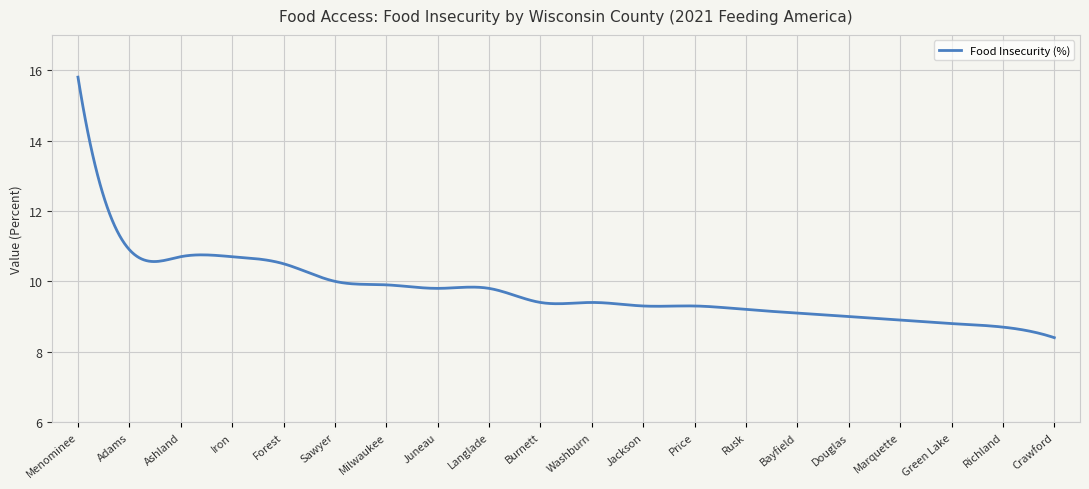

What is the greatest value displayed?

15.8